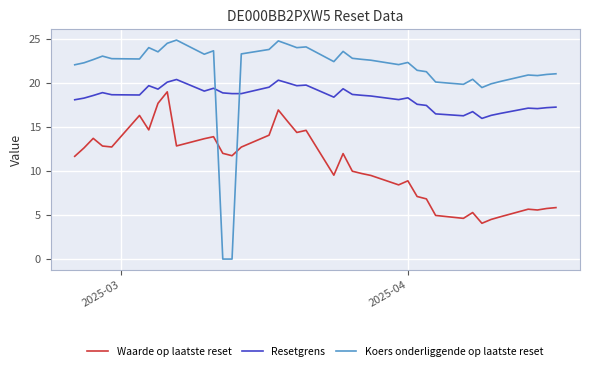

True or false: Resetgrens and Koers onderliggende op laatste reset intersect in this chart.

True